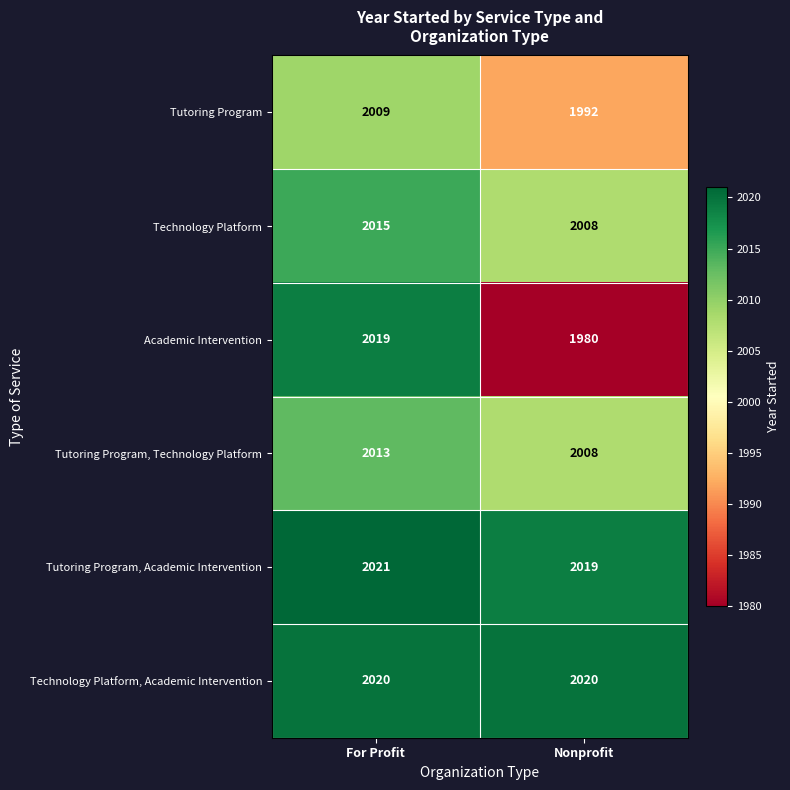

Rank the categories by Technology Platform value from lowest to highest.

Nonprofit, For Profit